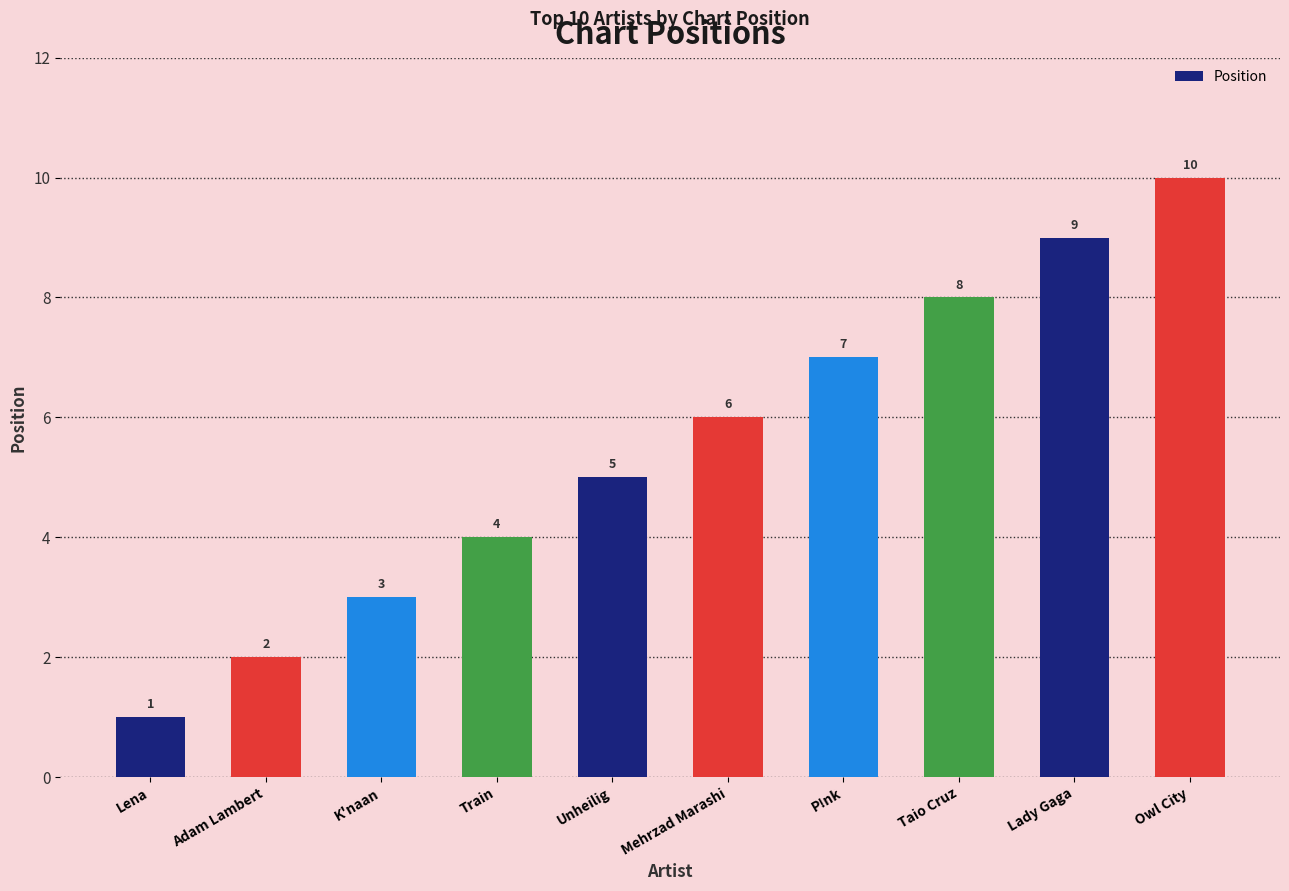

What is the sum of the values at K'naan and Owl City?

13